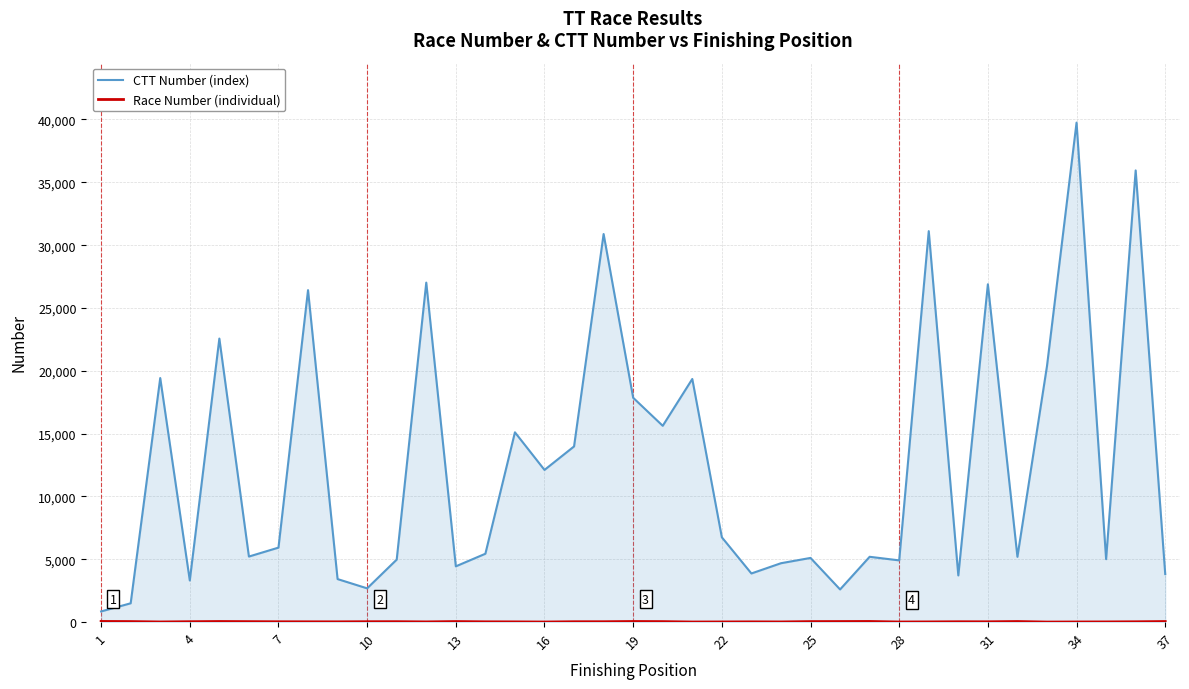

Which series has the largest total across all categories?

CTT Number (index)